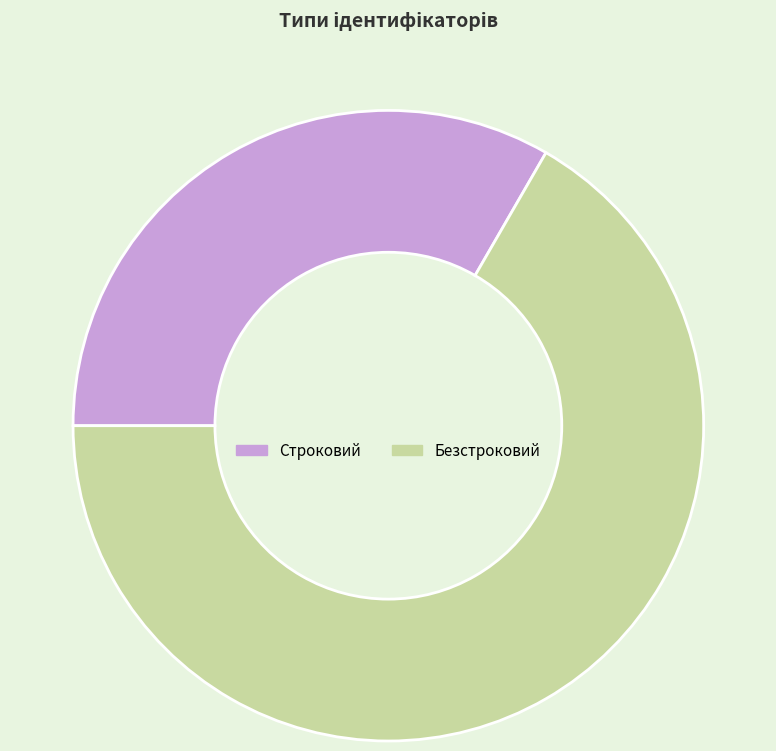

True or false: Строковий accounts for 33% of the total.

True